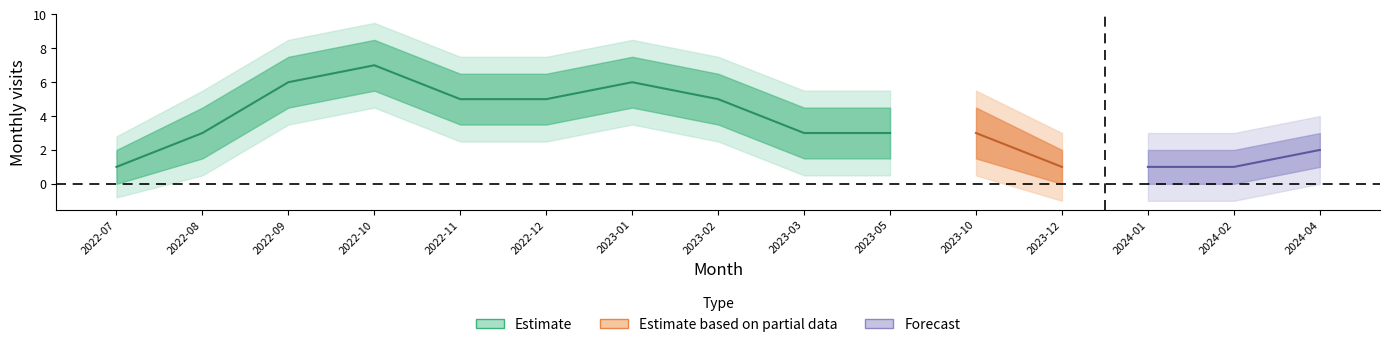

Reading right to left, list all the values displayed in this chart.

2	1	1	1	3	3	3	5	6	5	5	7	6	3	1